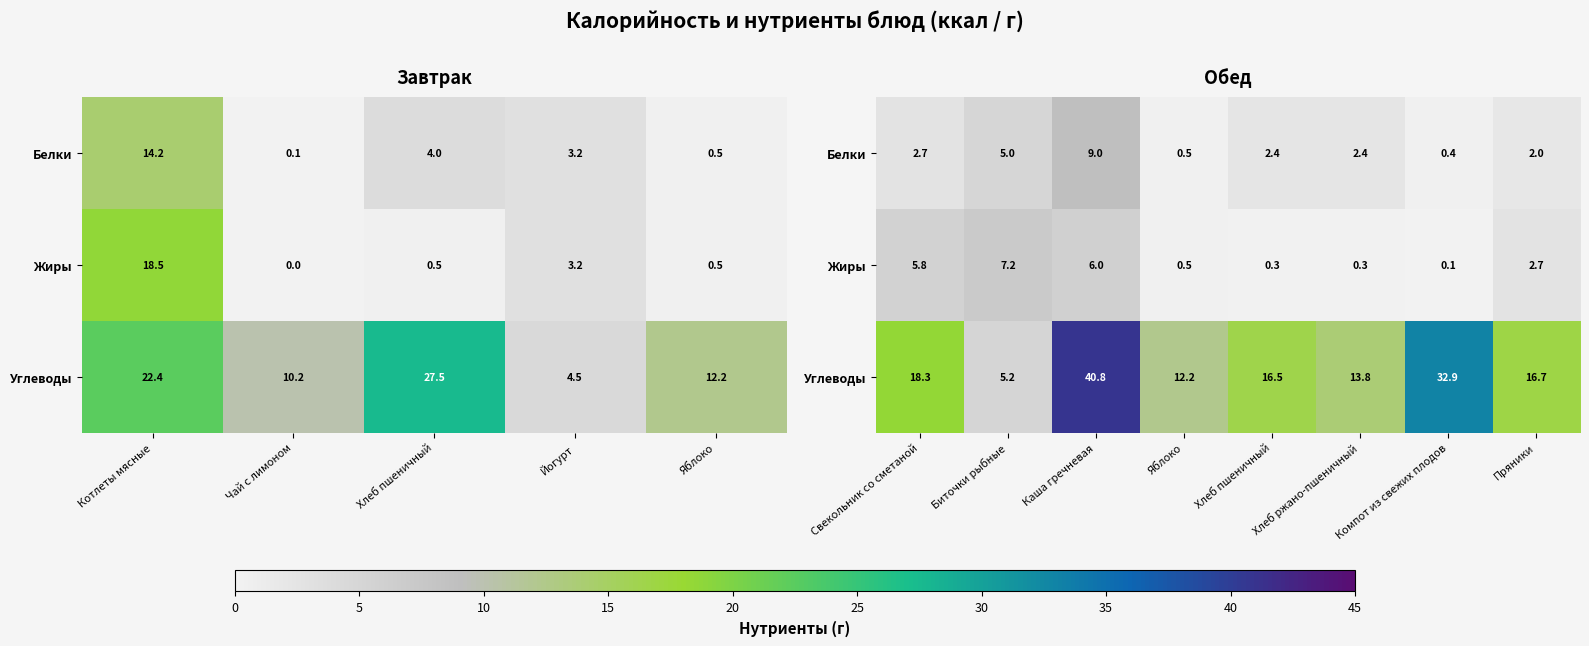

At how many categories does at least one series exceed 6?

8